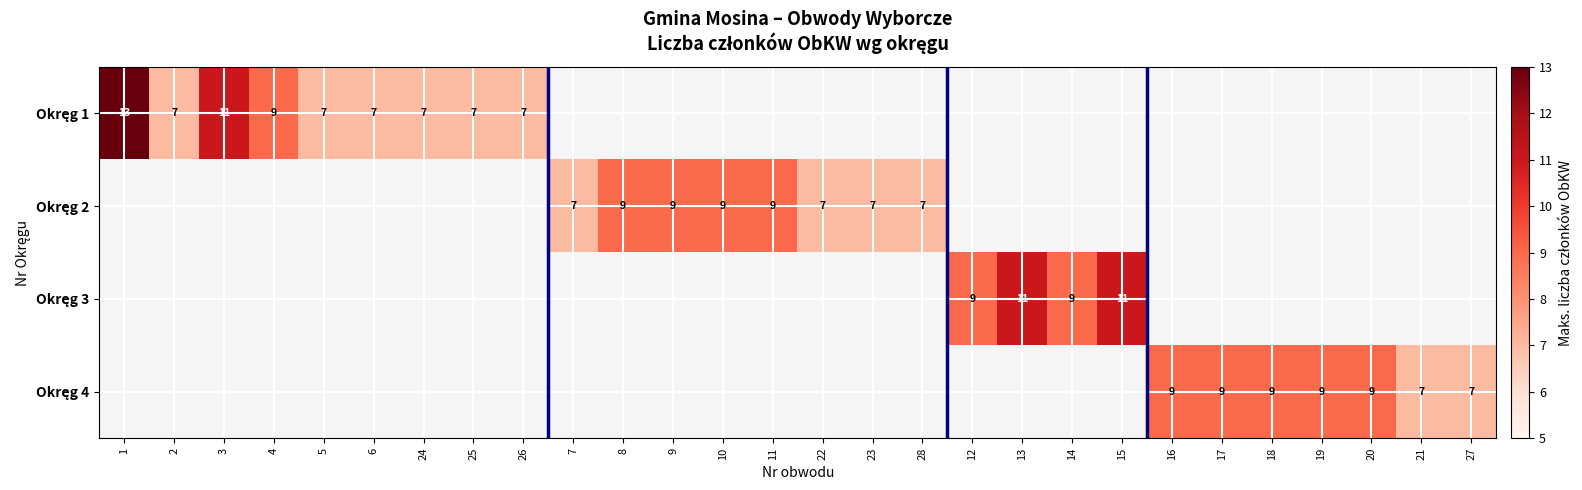

At which label is Okręg 1 closest to 10?

3